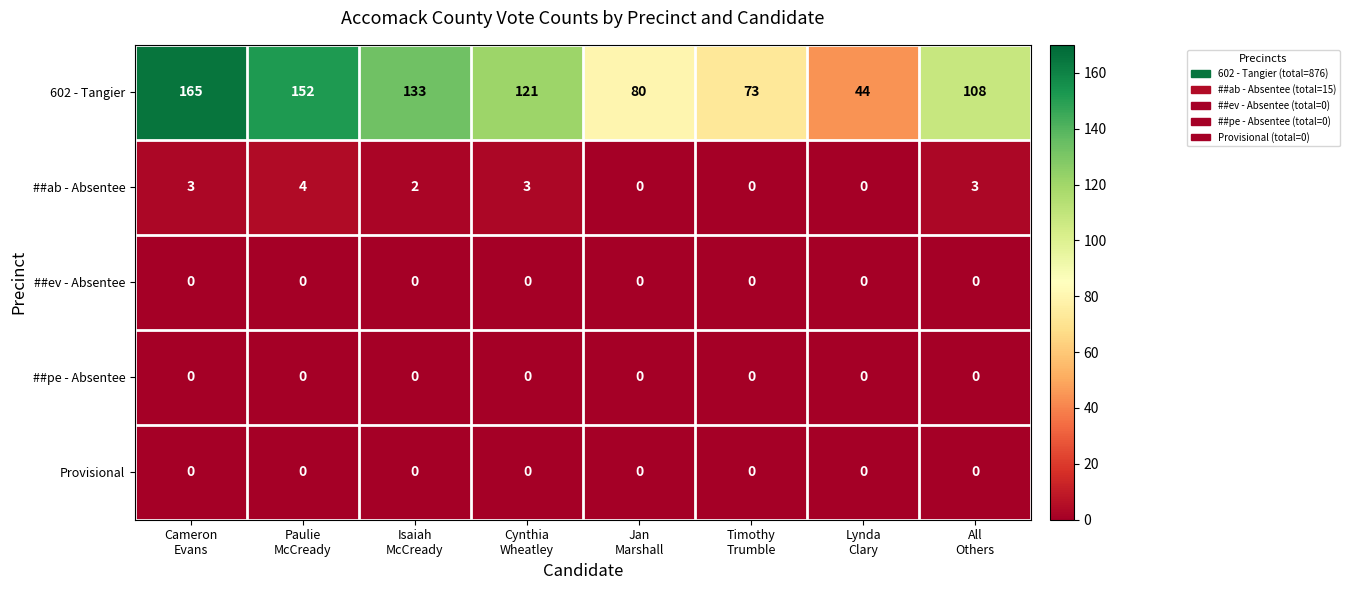

What is the difference between the maximum and minimum values in the 602 - Tangier series?

121